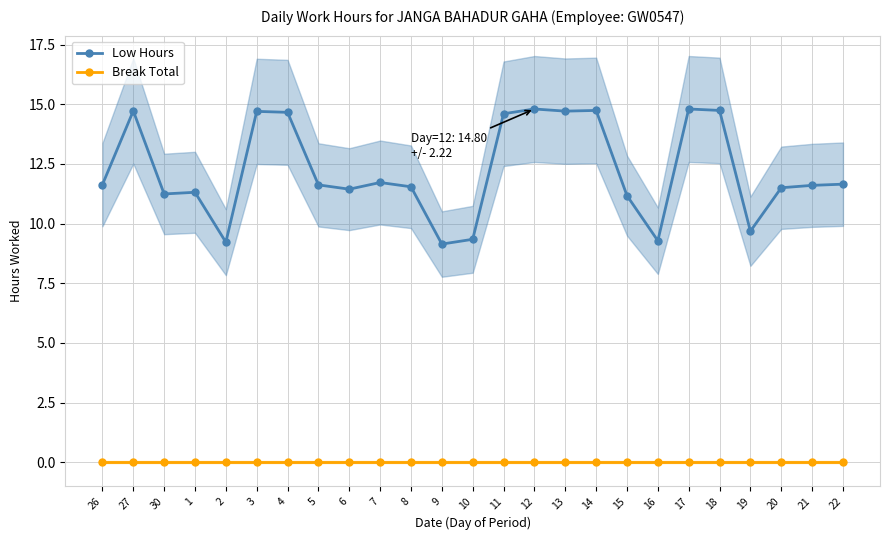

What is the total value across all series at 1?

11.3